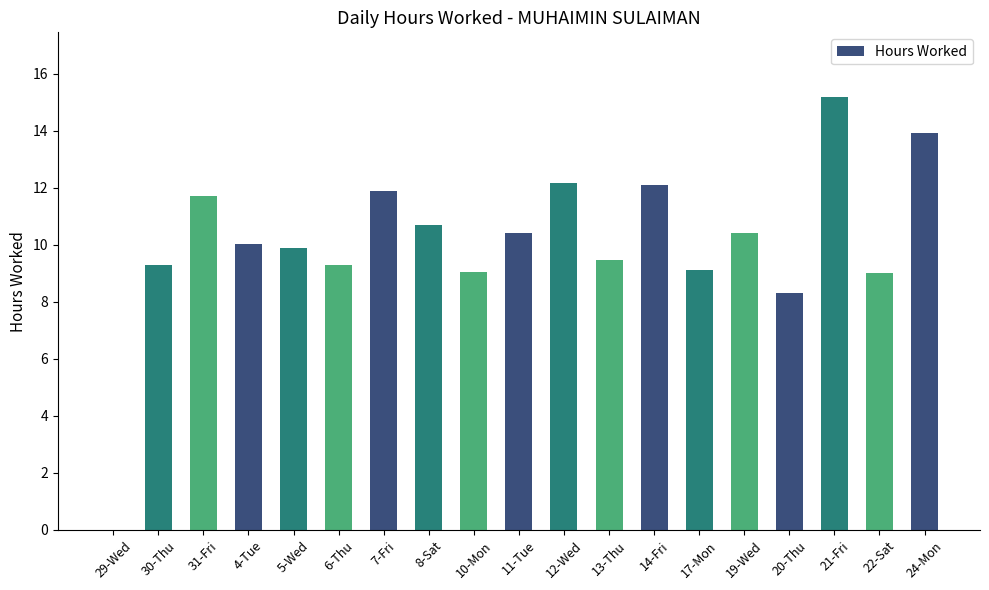

What is the maximum value shown in the chart?

15.2